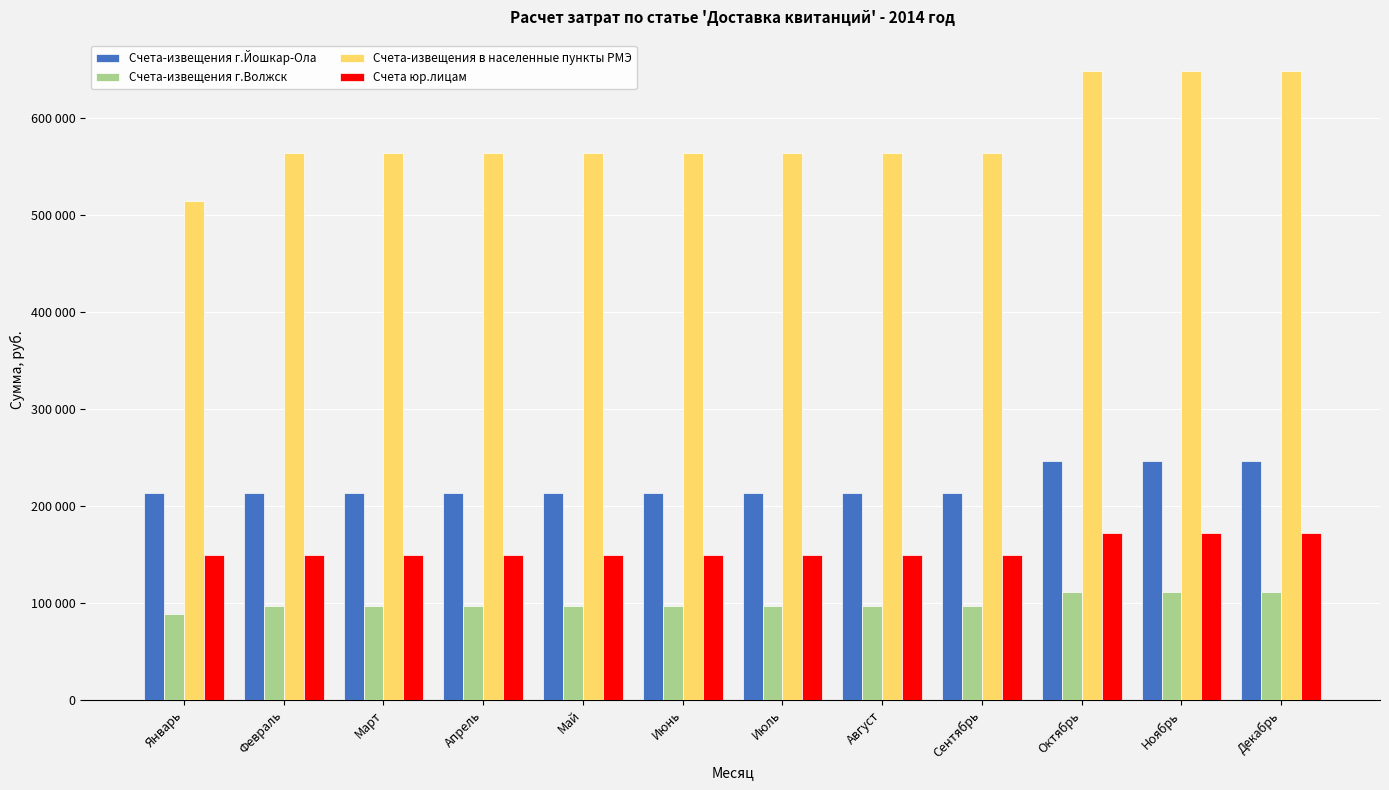

What is the sum of all Счета юр.лицам values?

1856539